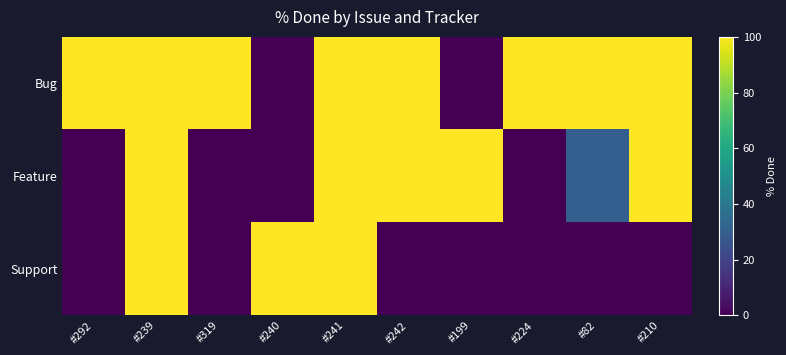

Which series has the largest range (max minus min)?

Bug